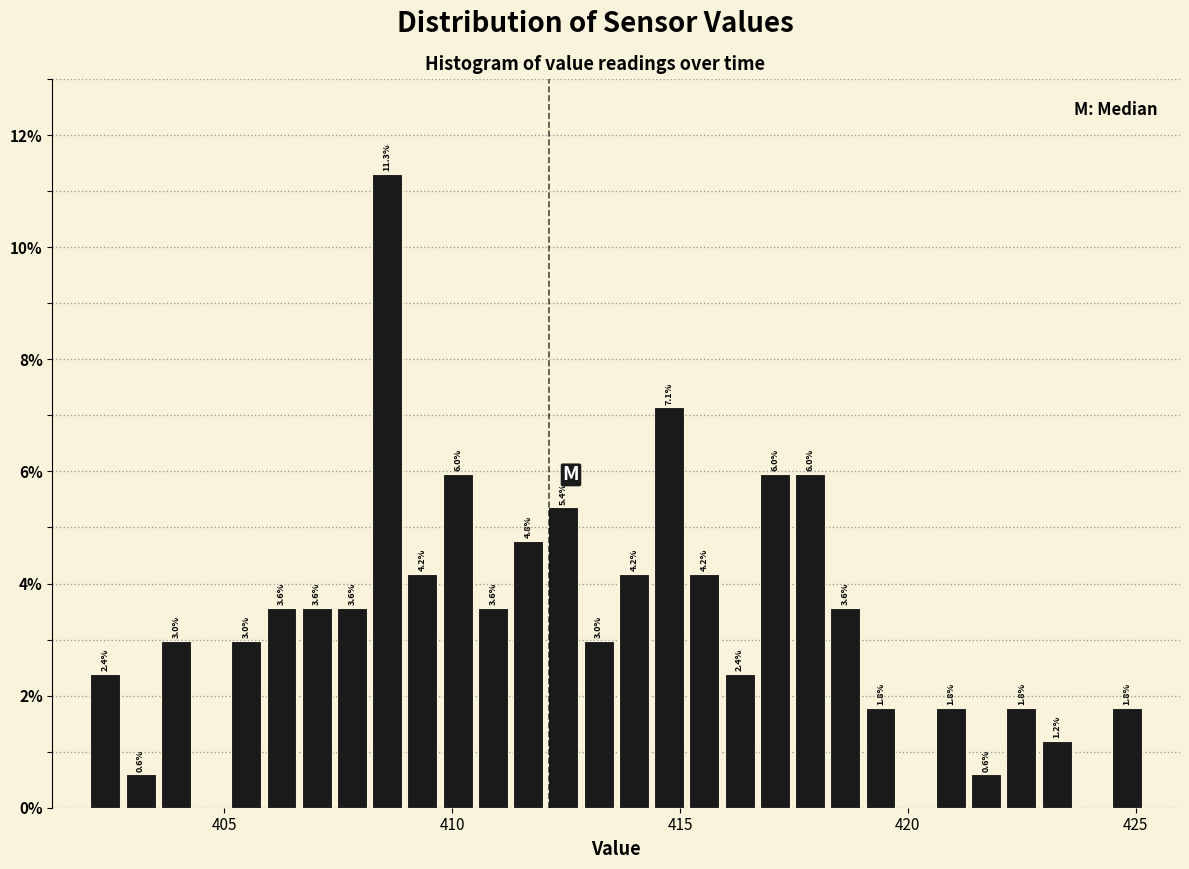

Around what value on the x-axis is the tallest bar? Give the approximate position of its centre, as read against the axis.

408.5